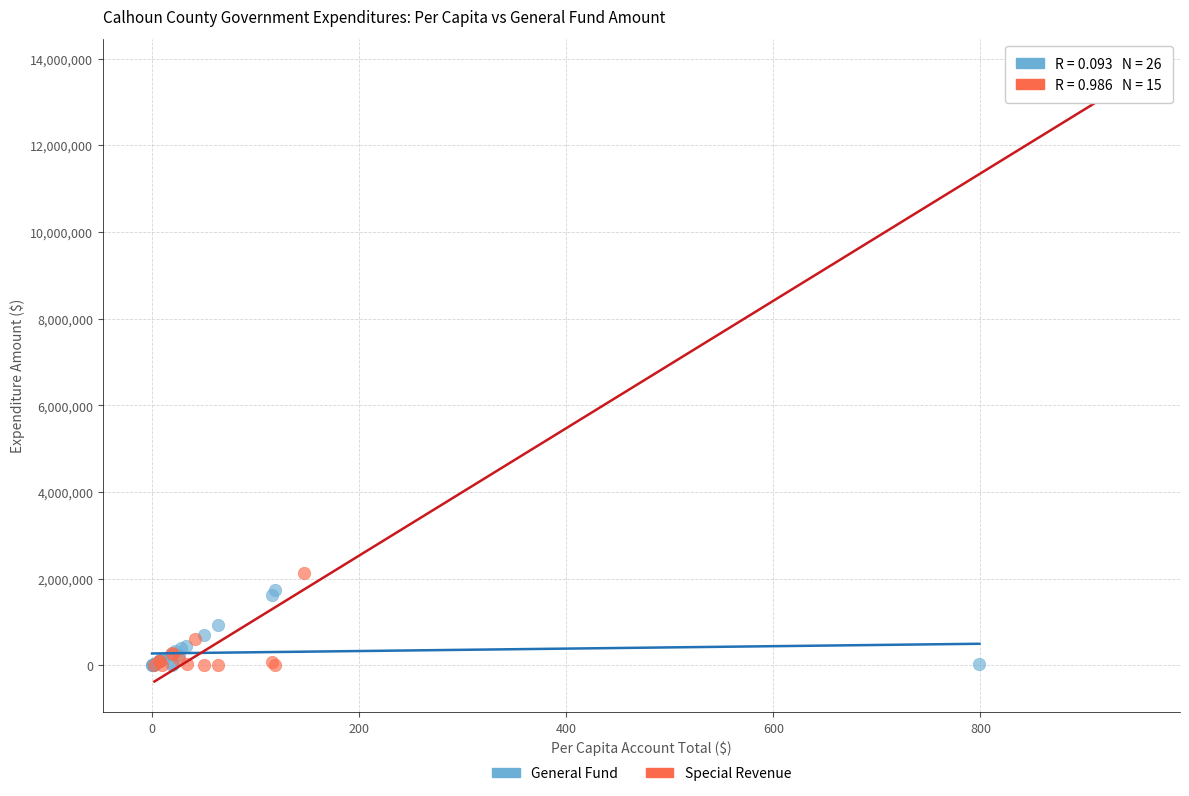

Which series reaches the maximum Y coordinate?

Special Revenue